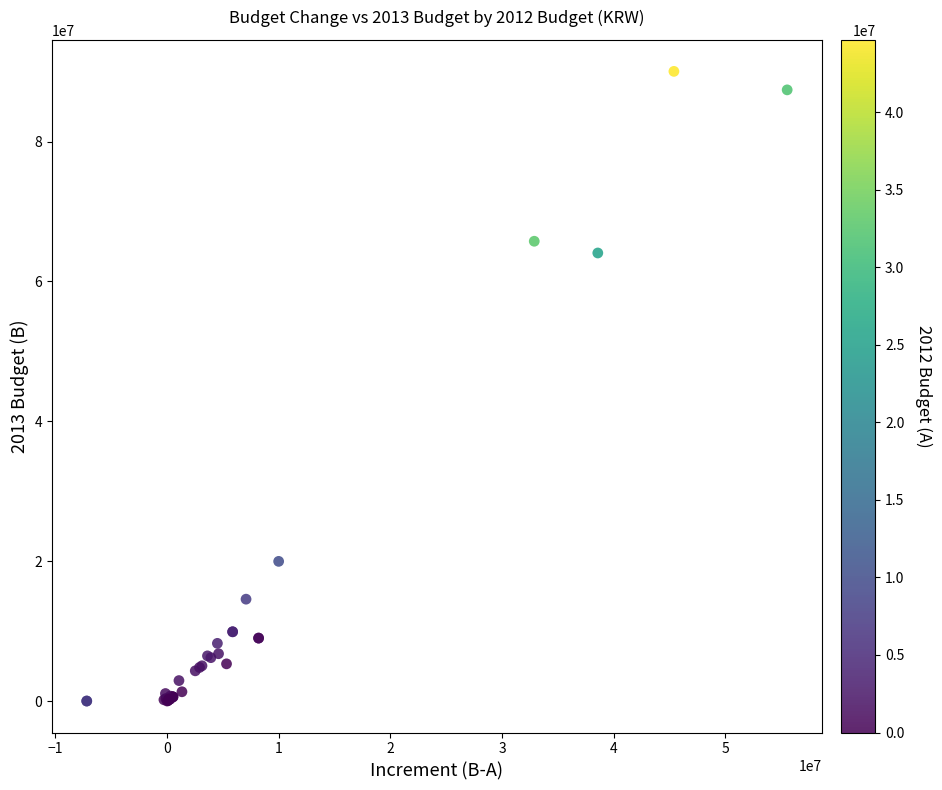

What Y value in the scatter plot is closest to 45023000?

64074000